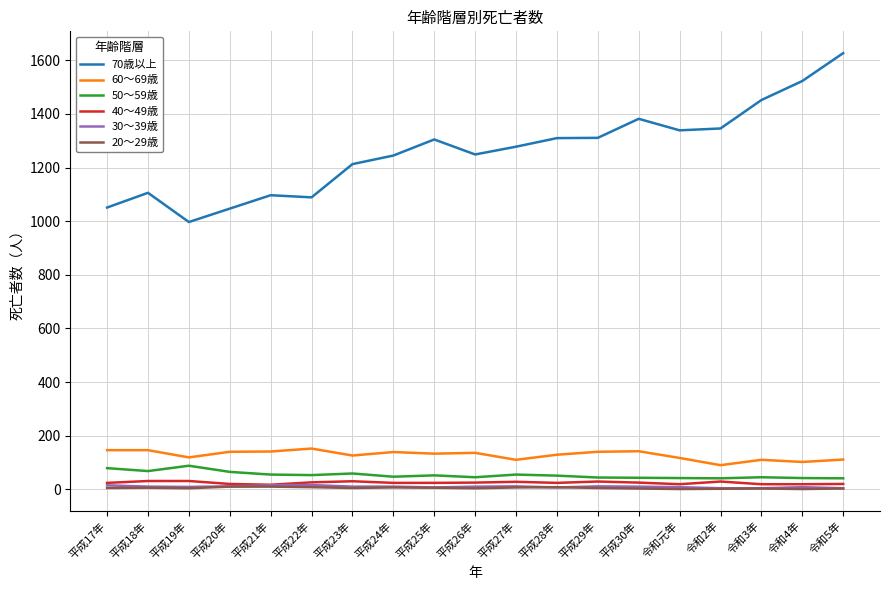

What is the maximum value shown in the chart?

1627